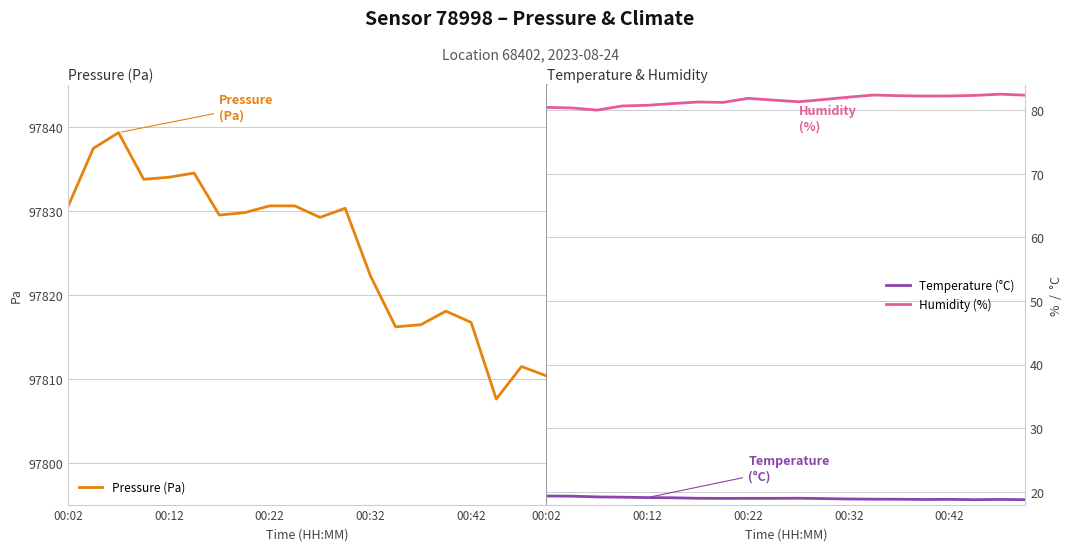

At how many categories does at least one series exceed 59556?

20